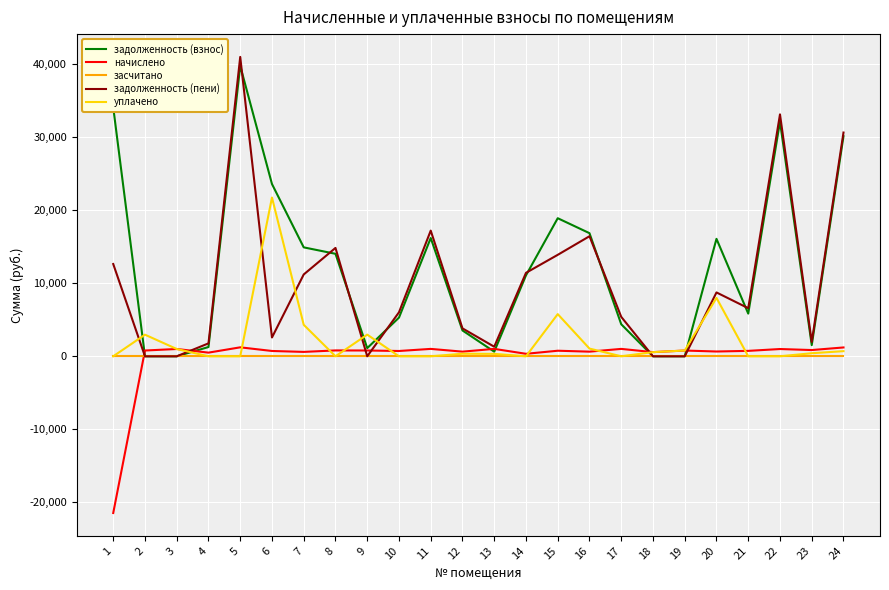

What are all the series names shown in the legend?

задолженность (взнос), начислено, засчитано, задолженность (пени), уплачено